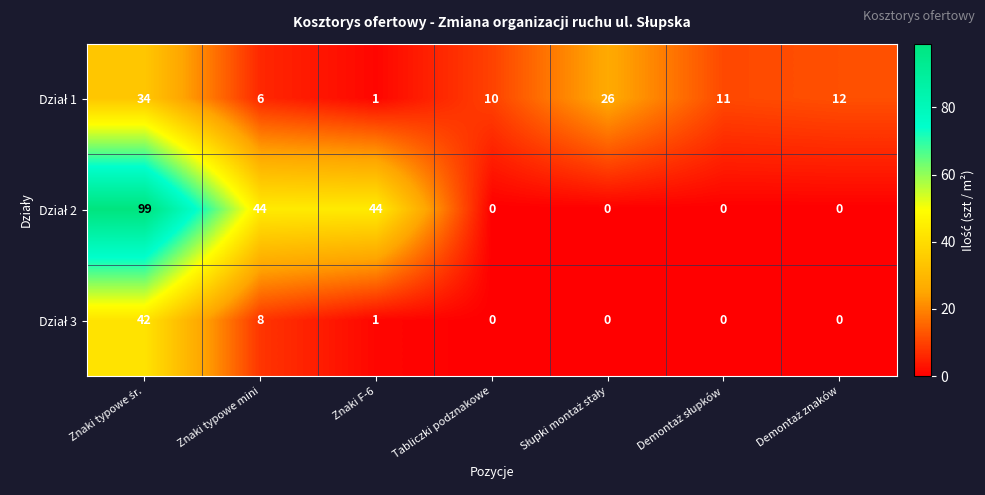

At how many categories does at least one series exceed 20?

4